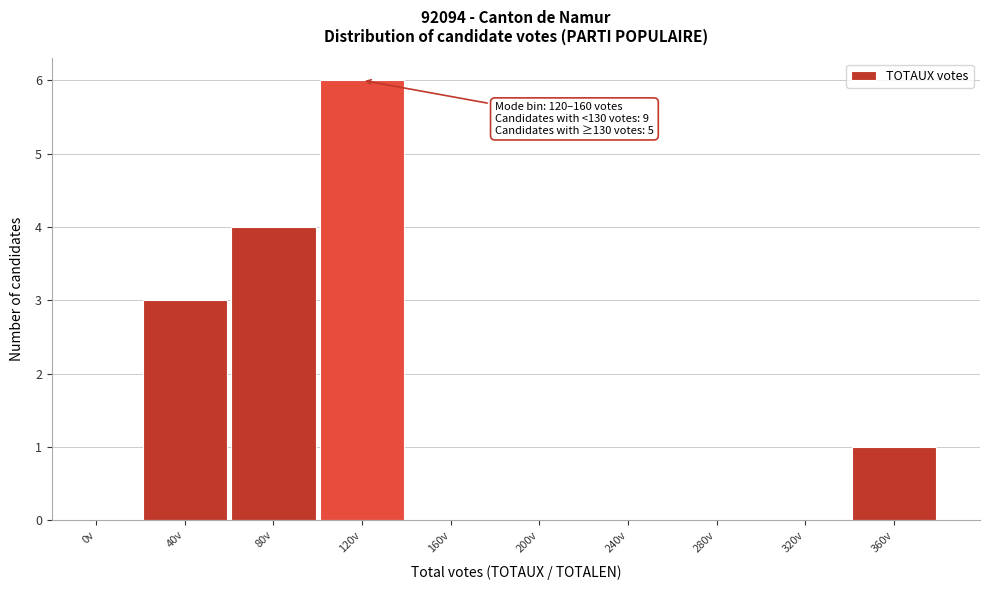

Reading left to right, transcribe all the data shown in this chart.

0v=0	40v=3	80v=4	120v=6	160v=0	200v=0	240v=0	280v=0	320v=0	360v=1